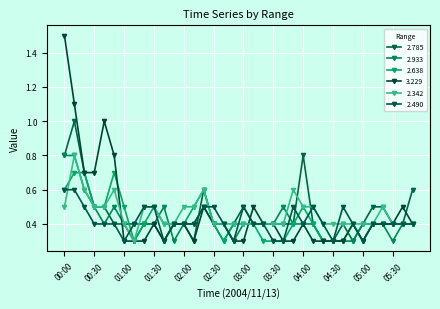

Reading right to left, list all the values displayed in this chart.

2.785: 0.6	0.4	0.4	0.5	0.5	0.4	0.3	0.4	0.3	0.3	0.4	0.8	0.4	0.4	0.4	0.4	0.4	0.5	0.4	0.3	0.4	0.6	0.3	0.4	0.4	0.3	0.4	0.4	0.4	0.4	0.4	0.5	0.5	0.7	1.0	0.8
2.933: 0.4	0.4	0.3	0.4	0.4	0.4	0.3	0.3	0.3	0.3	0.4	0.4	0.4	0.5	0.4	0.4	0.4	0.4	0.3	0.4	0.4	0.5	0.4	0.4	0.3	0.5	0.4	0.4	0.3	0.4	0.5	0.4	0.5	0.6	0.8	0.8
2.638: 0.4	0.4	0.4	0.4	0.4	0.3	0.4	0.3	0.3	0.3	0.4	0.5	0.4	0.3	0.3	0.3	0.4	0.4	0.4	0.3	0.4	0.6	0.5	0.4	0.4	0.4	0.5	0.4	0.3	0.5	0.7	0.5	0.5	0.7	0.7	0.6
3.229: 0.4	0.5	0.4	0.4	0.4	0.3	0.4	0.3	0.3	0.3	0.3	0.4	0.3	0.3	0.4	0.4	0.5	0.3	0.3	0.4	0.4	0.5	0.3	0.4	0.4	0.3	0.4	0.3	0.3	0.3	0.8	1.0	0.7	0.7	1.1	1.5
2.342: 0.4	0.4	0.4	0.5	0.4	0.4	0.4	0.4	0.4	0.4	0.5	0.5	0.6	0.4	0.4	0.4	0.4	0.4	0.4	0.4	0.4	0.6	0.5	0.5	0.4	0.4	0.5	0.5	0.3	0.4	0.6	0.5	0.5	0.6	0.8	0.5
2.490: 0.4	0.4	0.4	0.4	0.4	0.3	0.4	0.5	0.3	0.4	0.5	0.4	0.5	0.3	0.3	0.4	0.4	0.5	0.3	0.4	0.5	0.5	0.4	0.4	0.4	0.3	0.5	0.5	0.4	0.3	0.4	0.4	0.4	0.5	0.6	0.6